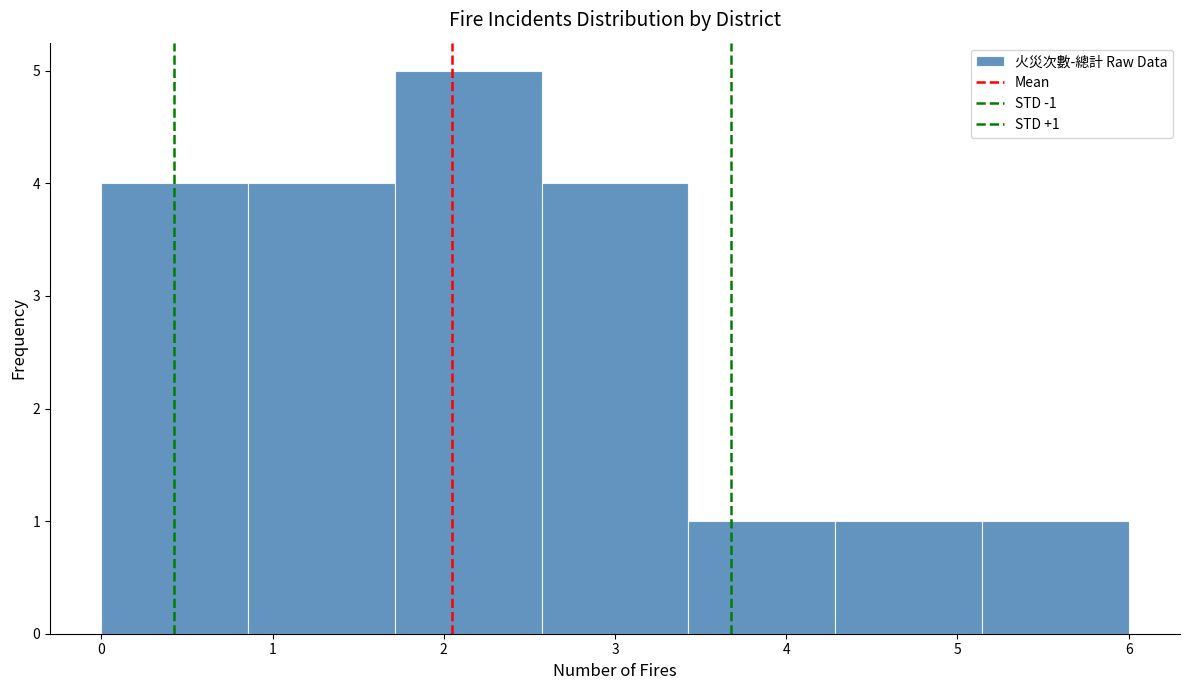

Which range on the x-axis has the tallest bar?

1.7 to 2.6